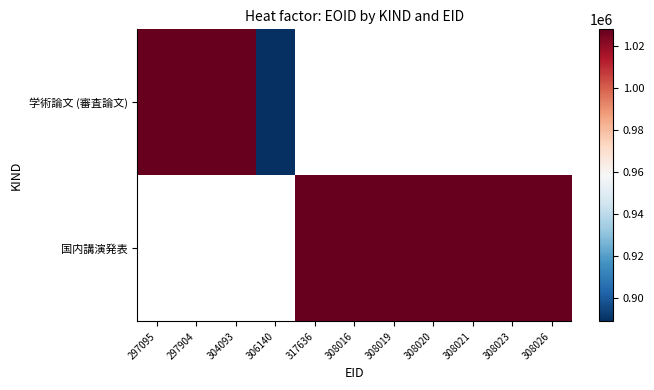

At which label is 学術論文 (審査論文) closest to 958392?

304093